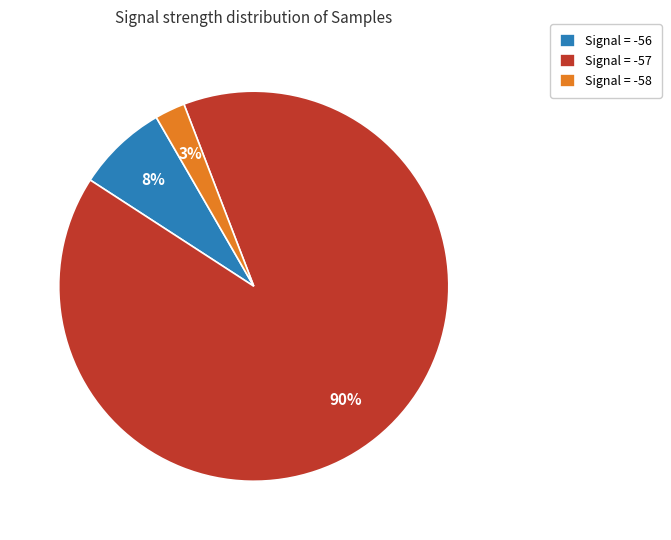

True or false: Signal = -57 accounts for 90% of the total.

True